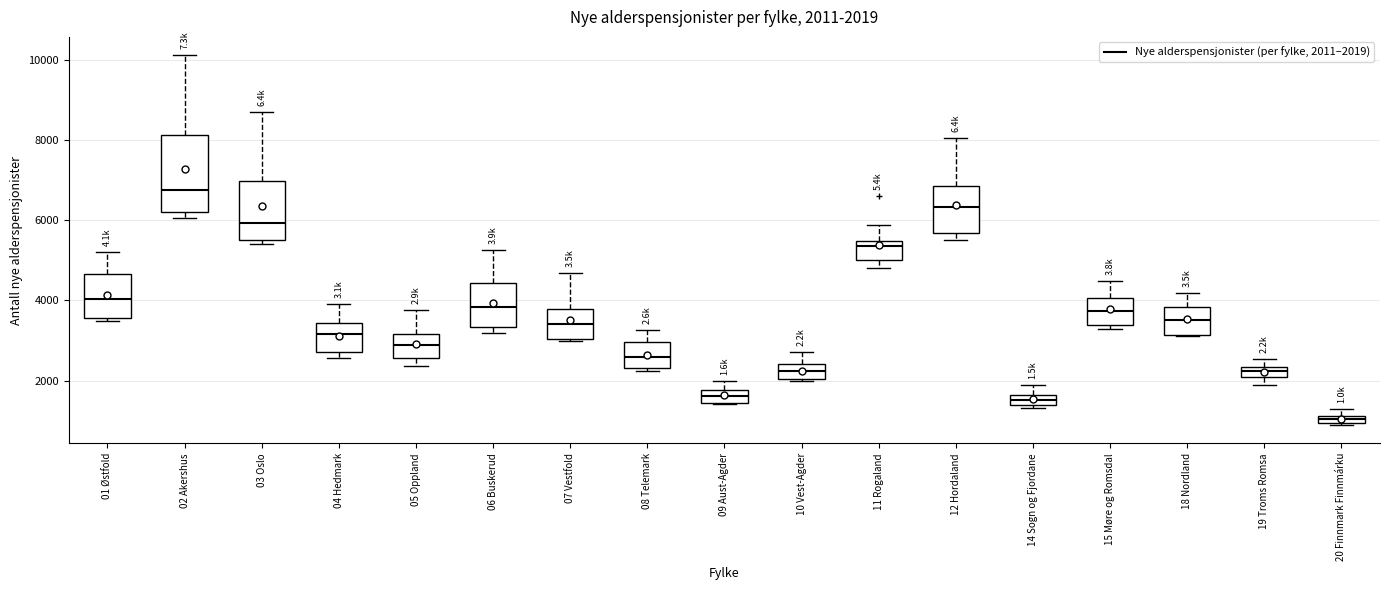

Which box has the lowest median line?

20 Finnmark Finnmárku